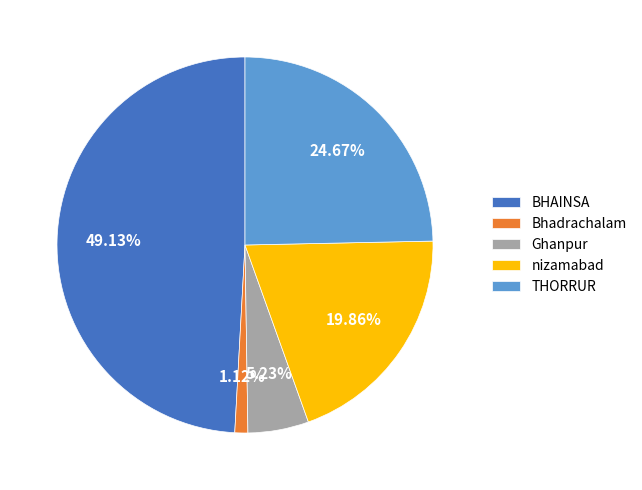

What is the ratio of the value at THORRUR to the value at Ghanpur?

4.7